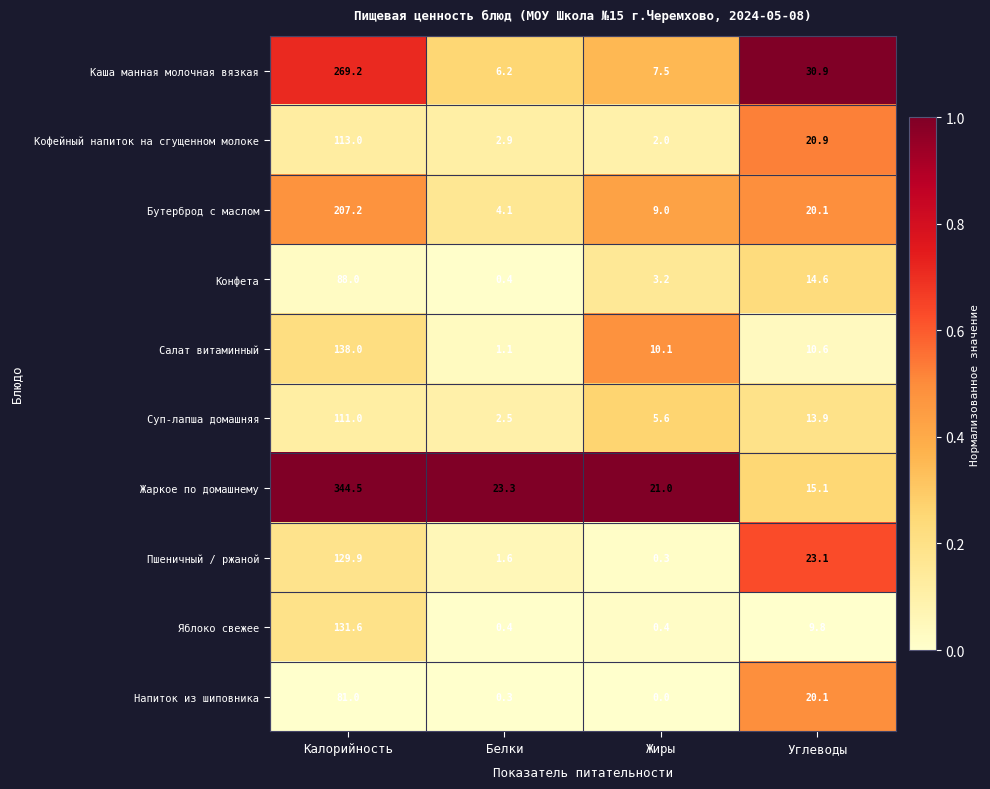

Rank the categories by Пшеничный / ржаной value from lowest to highest.

Жиры, Белки, Углеводы, Калорийность